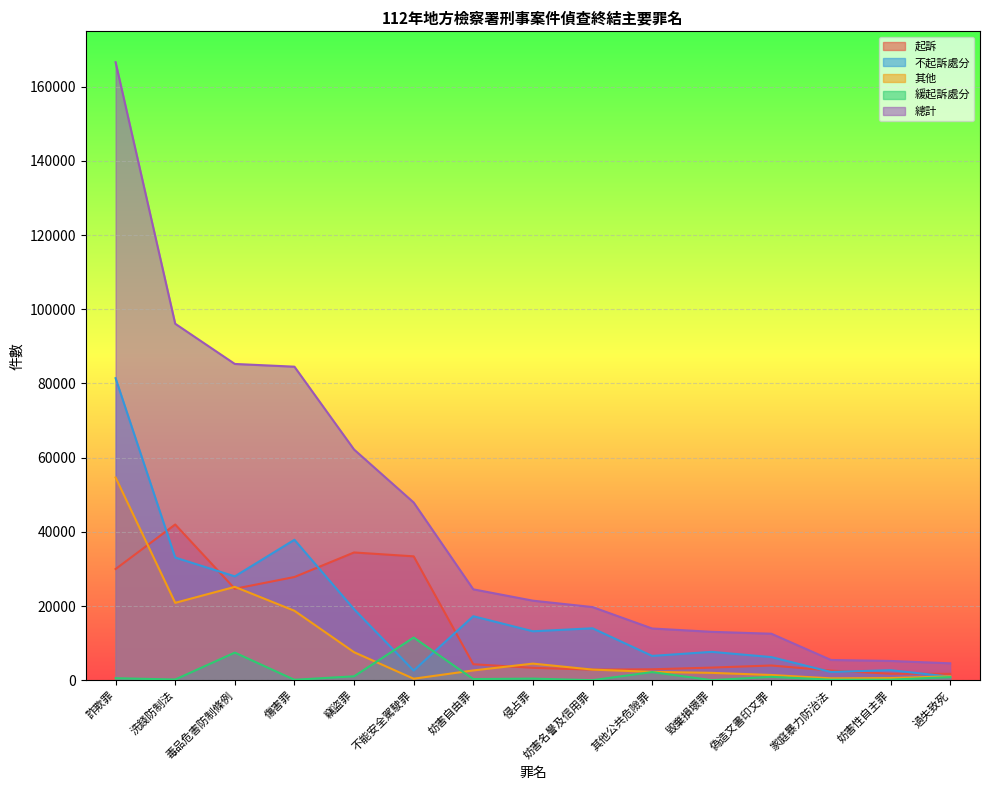

How many lines are shown in the chart?

5